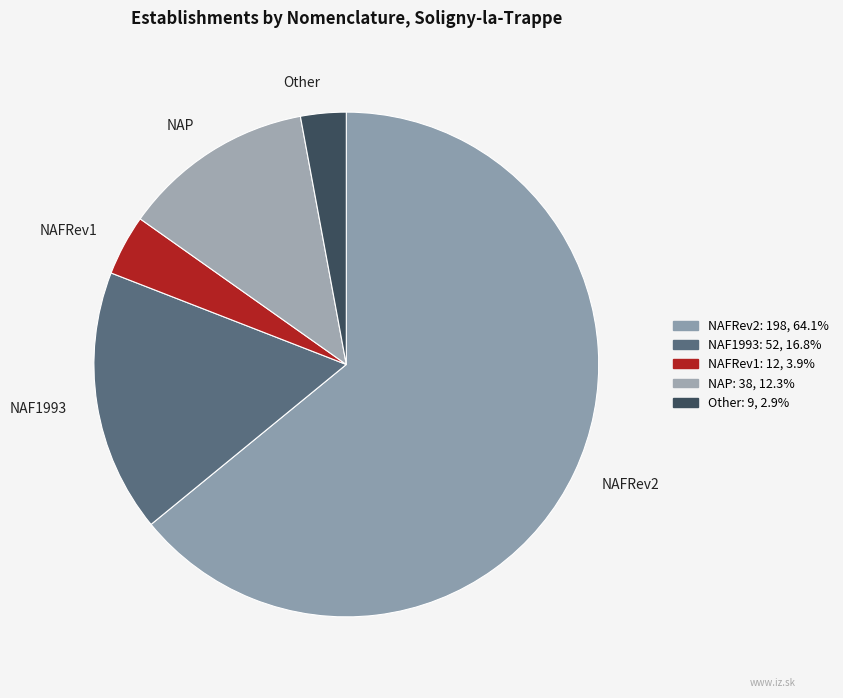

Which category has the biggest portion of the pie?

NAFRev2